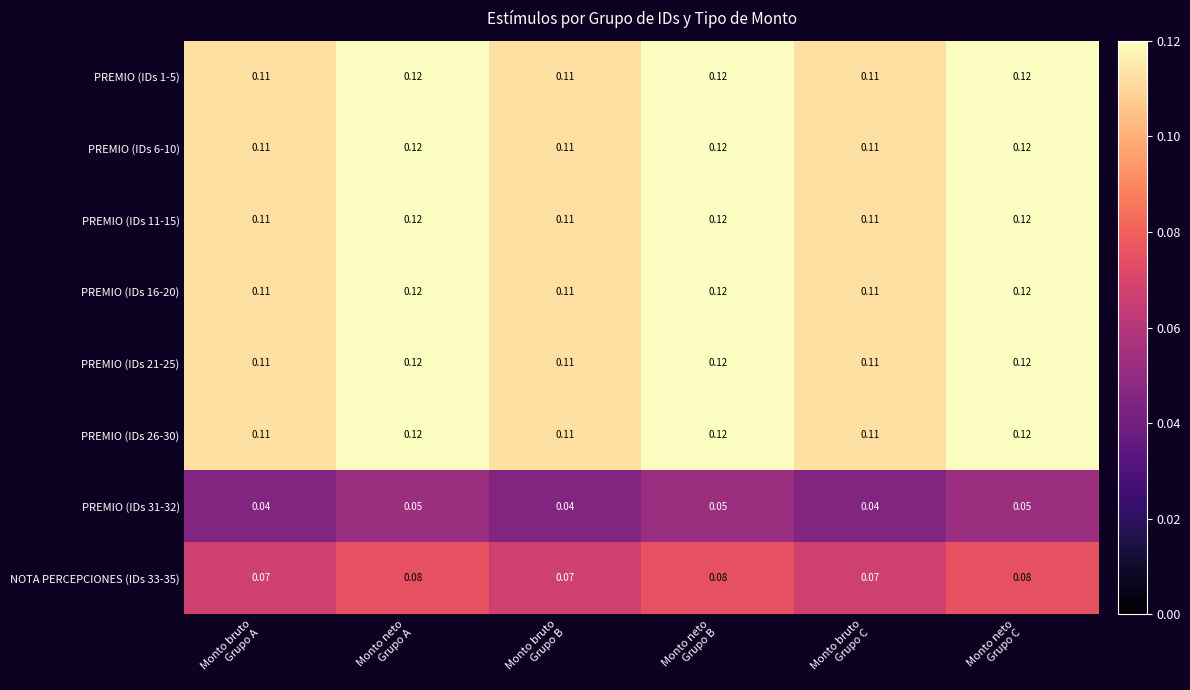

Reading left to right, what are all the values shown in this chart?

PREMIO (IDs 1-5): Monto bruto
Grupo A=0.1	Monto neto
Grupo A=0.1	Monto bruto
Grupo B=0.1	Monto neto
Grupo B=0.1	Monto bruto
Grupo C=0.1	Monto neto
Grupo C=0.1
PREMIO (IDs 6-10): Monto bruto
Grupo A=0.1	Monto neto
Grupo A=0.1	Monto bruto
Grupo B=0.1	Monto neto
Grupo B=0.1	Monto bruto
Grupo C=0.1	Monto neto
Grupo C=0.1
PREMIO (IDs 11-15): Monto bruto
Grupo A=0.1	Monto neto
Grupo A=0.1	Monto bruto
Grupo B=0.1	Monto neto
Grupo B=0.1	Monto bruto
Grupo C=0.1	Monto neto
Grupo C=0.1
PREMIO (IDs 16-20): Monto bruto
Grupo A=0.1	Monto neto
Grupo A=0.1	Monto bruto
Grupo B=0.1	Monto neto
Grupo B=0.1	Monto bruto
Grupo C=0.1	Monto neto
Grupo C=0.1
PREMIO (IDs 21-25): Monto bruto
Grupo A=0.1	Monto neto
Grupo A=0.1	Monto bruto
Grupo B=0.1	Monto neto
Grupo B=0.1	Monto bruto
Grupo C=0.1	Monto neto
Grupo C=0.1
PREMIO (IDs 26-30): Monto bruto
Grupo A=0.1	Monto neto
Grupo A=0.1	Monto bruto
Grupo B=0.1	Monto neto
Grupo B=0.1	Monto bruto
Grupo C=0.1	Monto neto
Grupo C=0.1
PREMIO (IDs 31-32): Monto bruto
Grupo A=0.0	Monto neto
Grupo A=0.1	Monto bruto
Grupo B=0.0	Monto neto
Grupo B=0.1	Monto bruto
Grupo C=0.0	Monto neto
Grupo C=0.1
NOTA PERCEPCIONES (IDs 33-35): Monto bruto
Grupo A=0.1	Monto neto
Grupo A=0.1	Monto bruto
Grupo B=0.1	Monto neto
Grupo B=0.1	Monto bruto
Grupo C=0.1	Monto neto
Grupo C=0.1